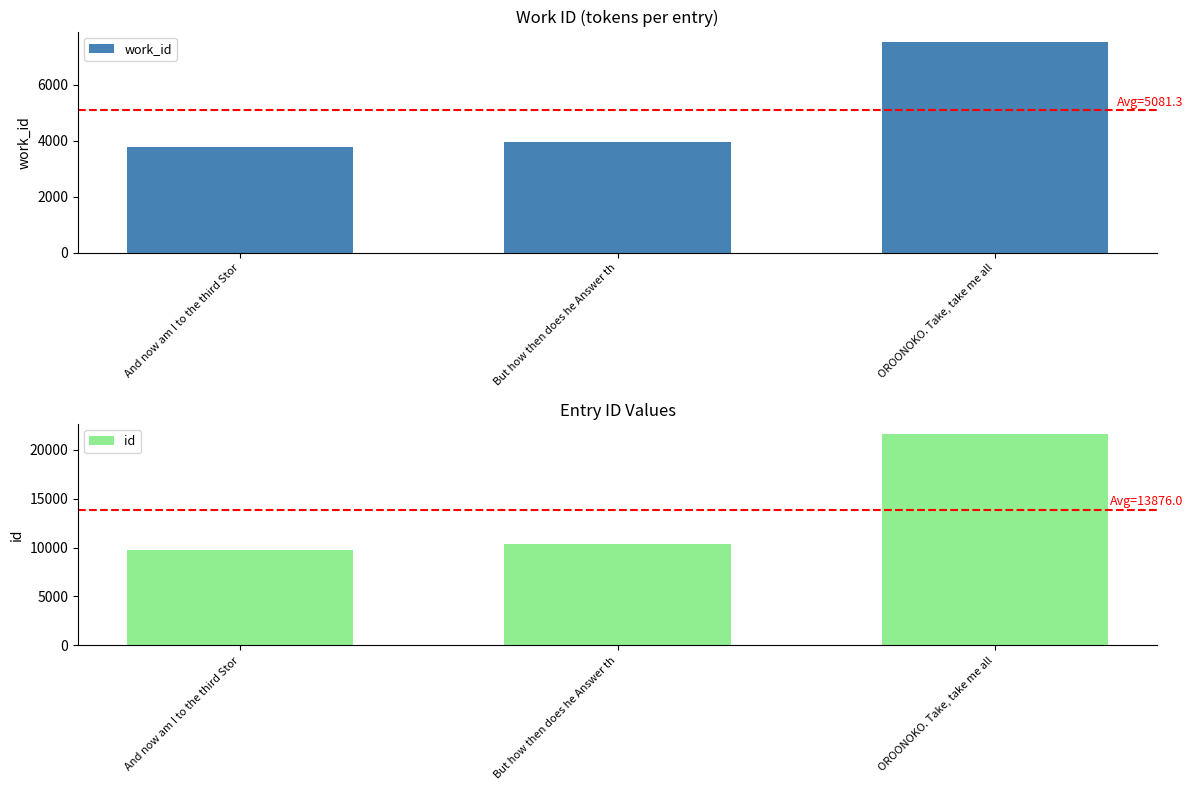

True or false: id has a value of 4066 at And now am I to the third Stor.

False